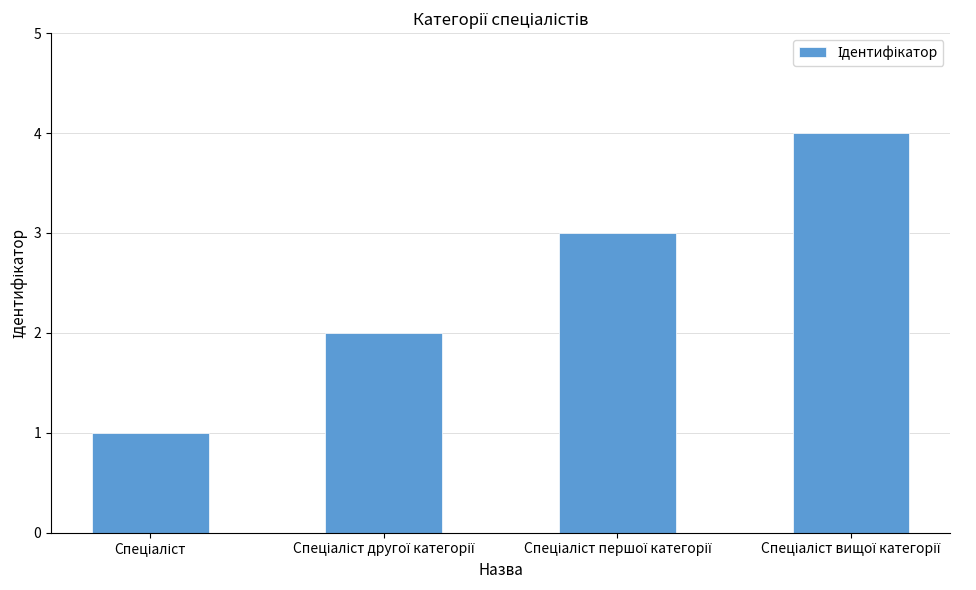

What is the difference between the maximum and minimum values?

3